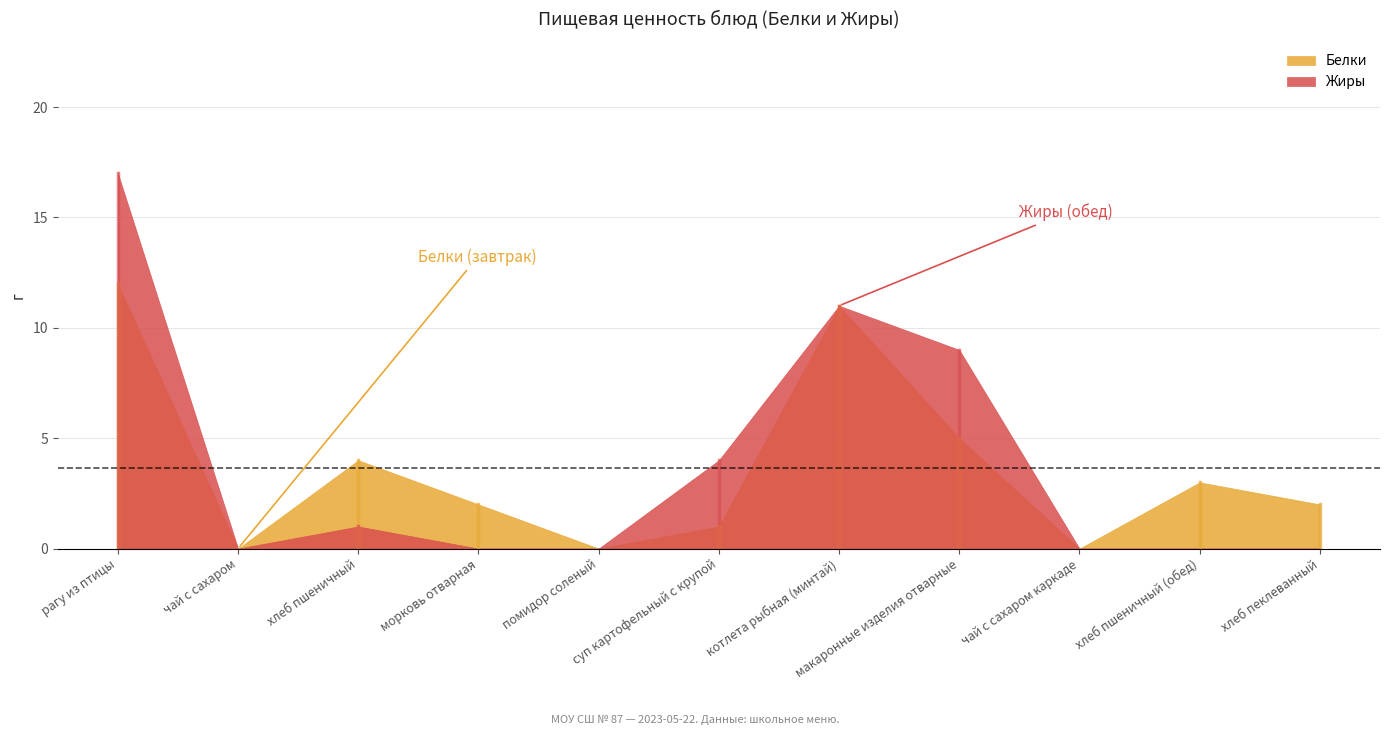

What are all the series names shown in the legend?

Белки, Жиры